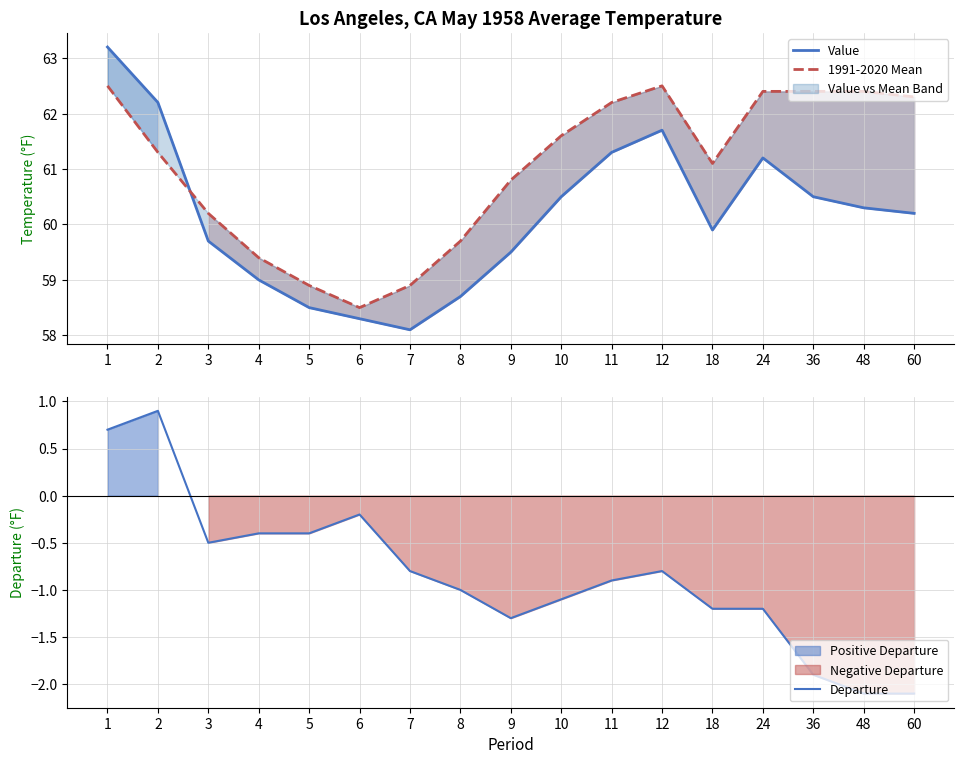

Which label corresponds to the smallest value in the chart?

48